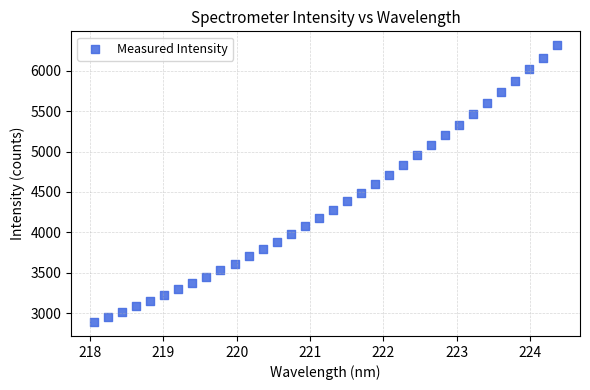

What is the range of Y values (max minus min)?

3432.8